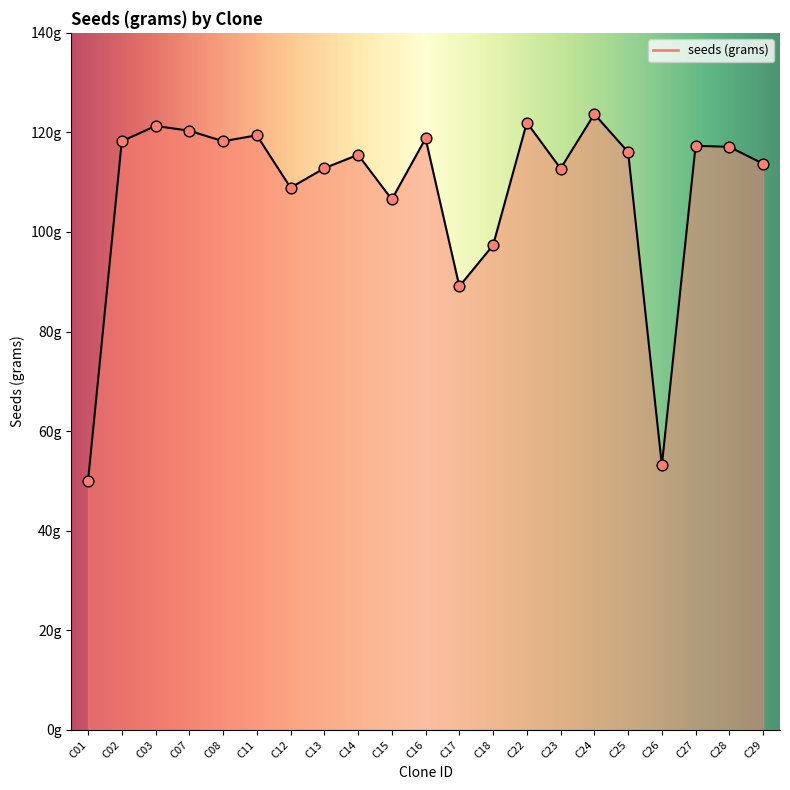

What is the change in value from C01 to C15?

+56.6